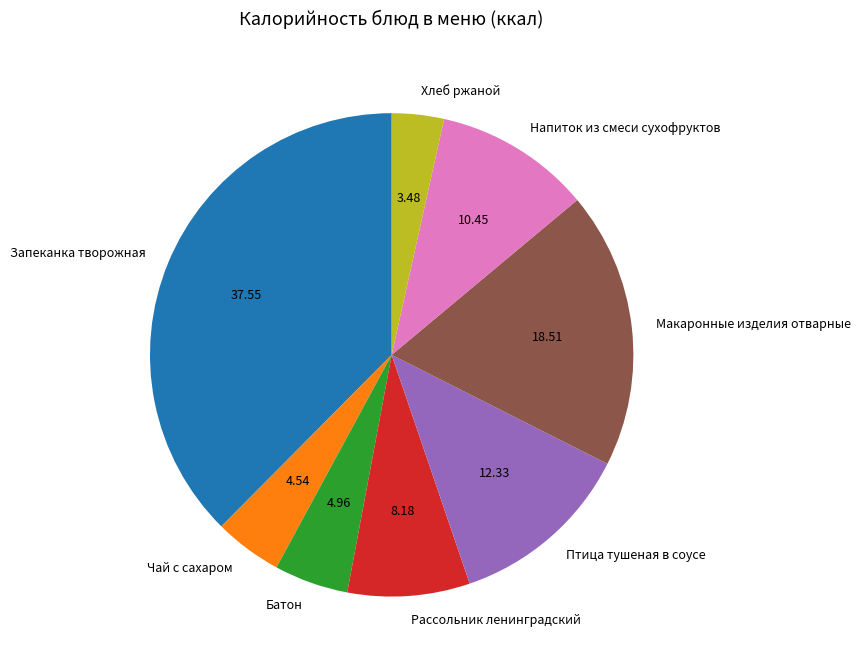

Which has a higher value, Напиток из смеси сухофруктов or Рассольник ленинградский?

Напиток из смеси сухофруктов